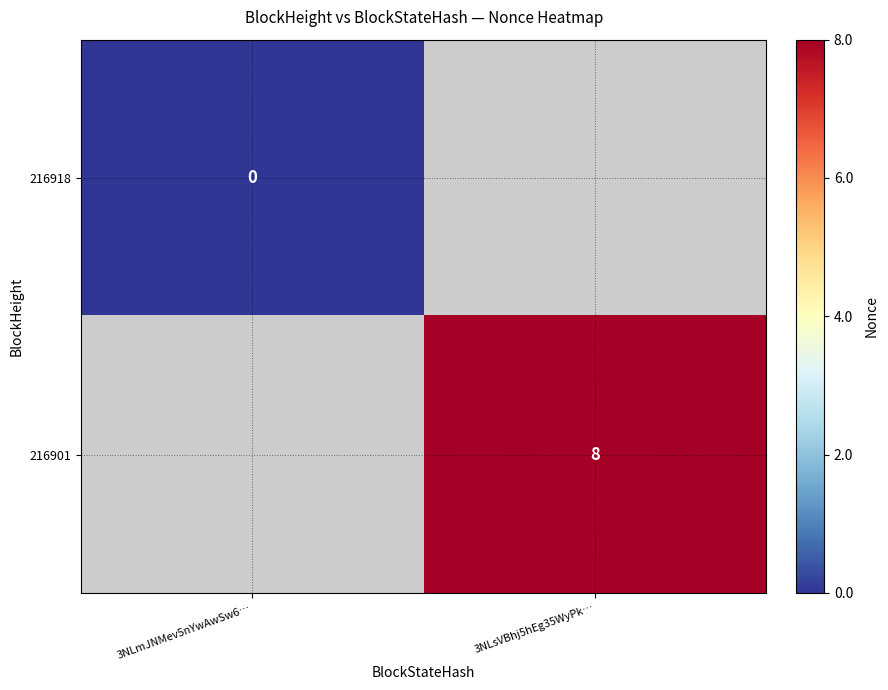

The 216901 series shows 8 at 3NLsVBhj5hEg35WyPk…. True or false?

True